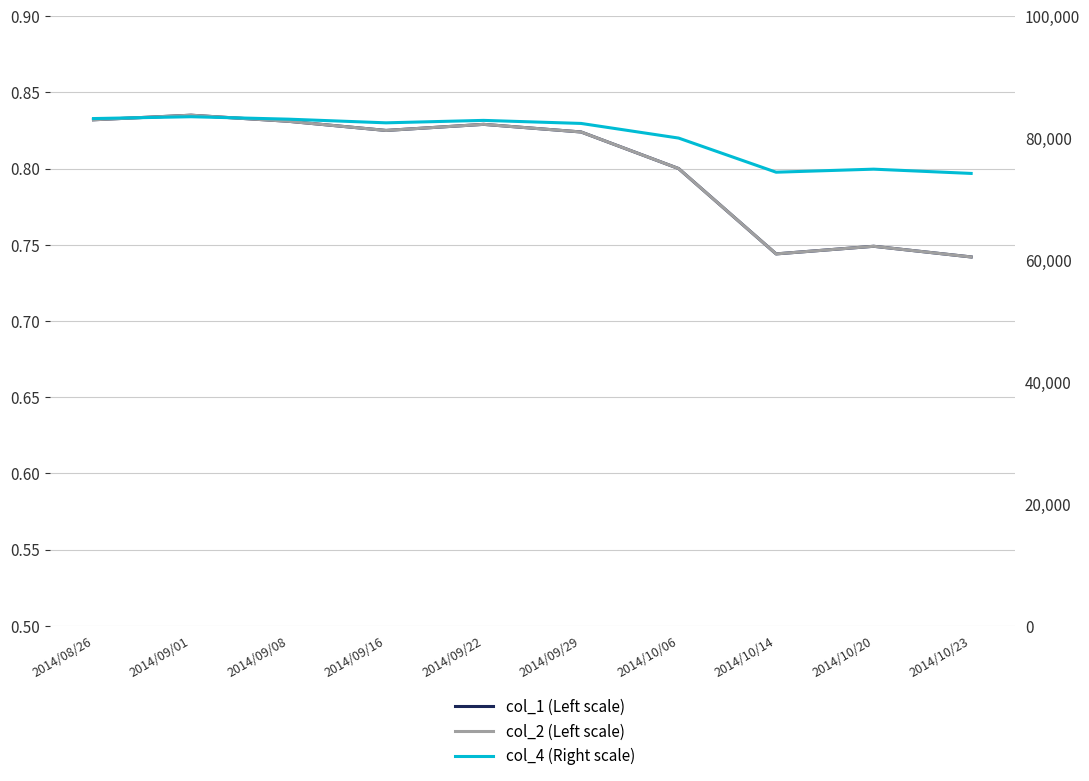

True or false: col_1 (Left scale) and col_4 (Right scale) intersect in this chart.

False